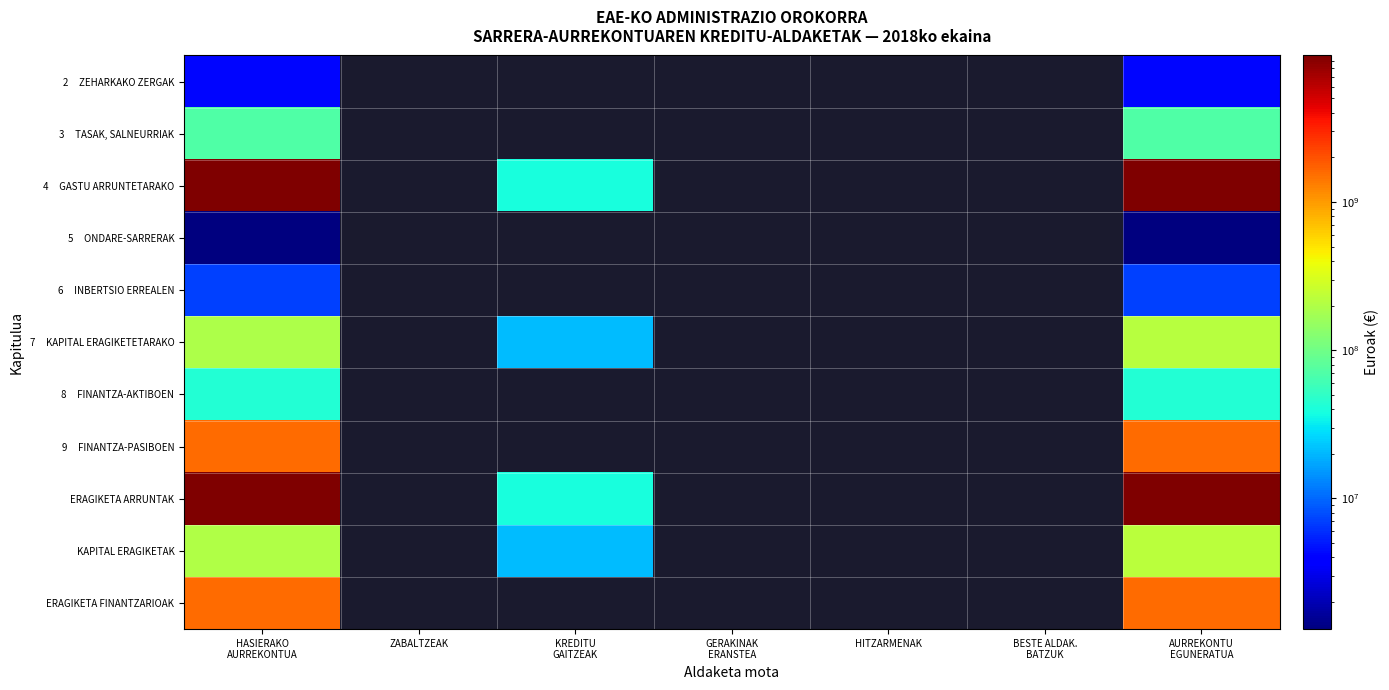

At which category is the sum across all series the highest?

AURREKONTU
EGUNERATUA